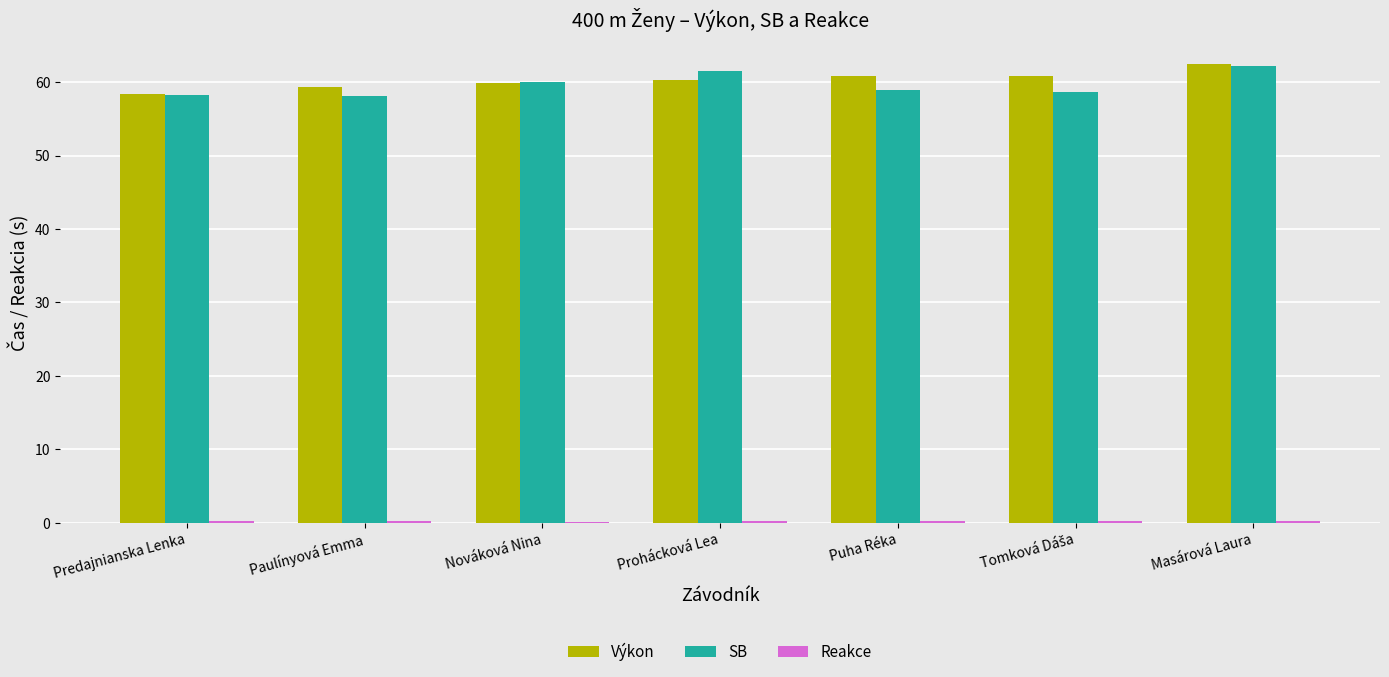

What is the maximum value shown in the chart?

62.5